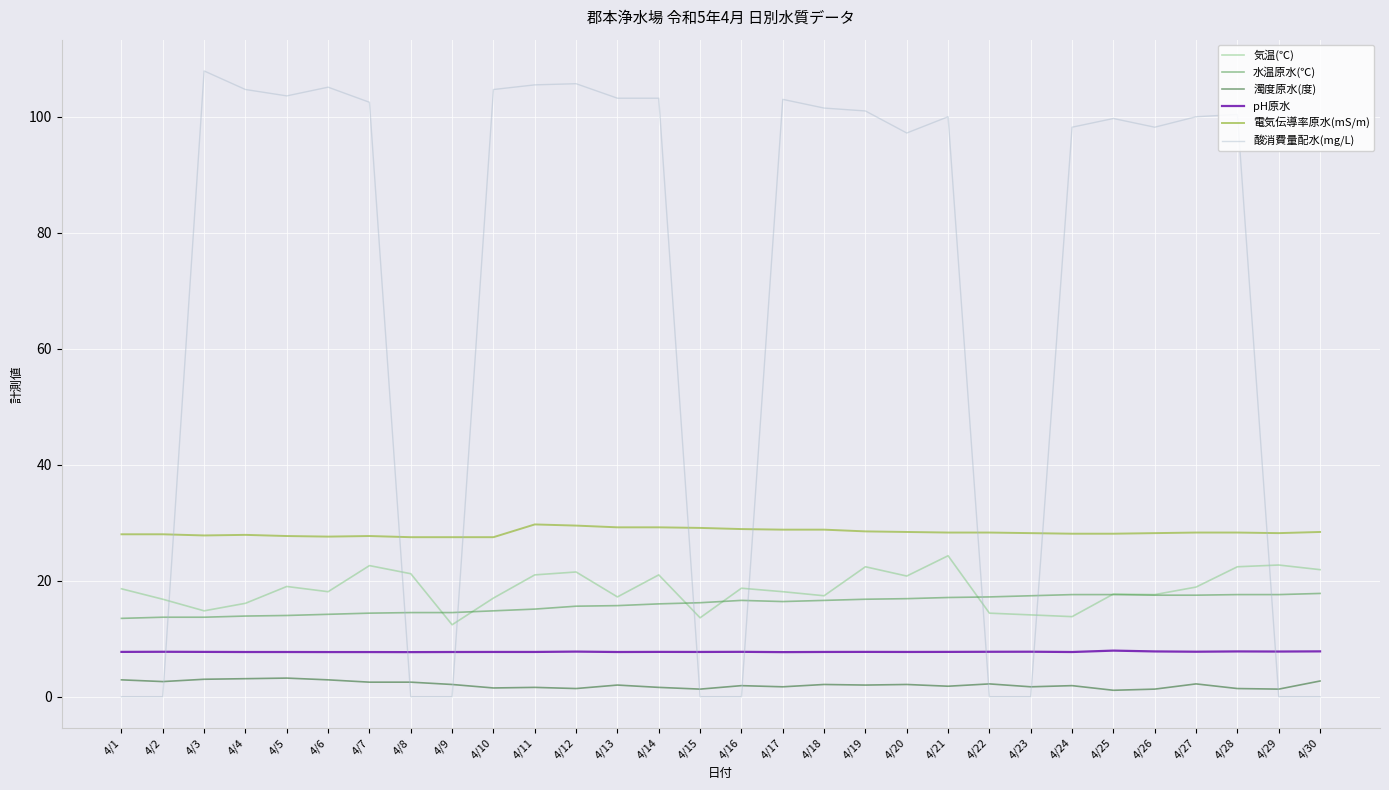

What is the difference between the maximum and minimum values in the 濁度原水(度) series?

2.1